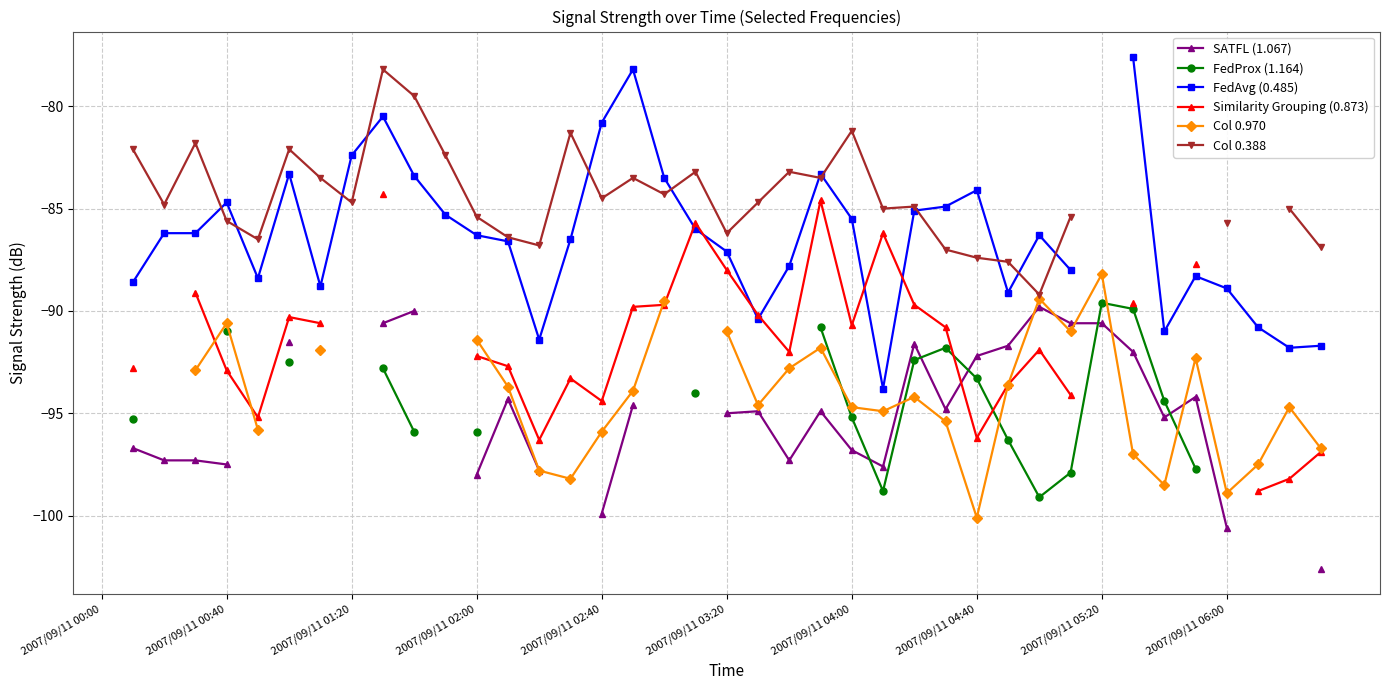

Read the Col 0.970 value at 2007/09/11 02:00.

-91.4